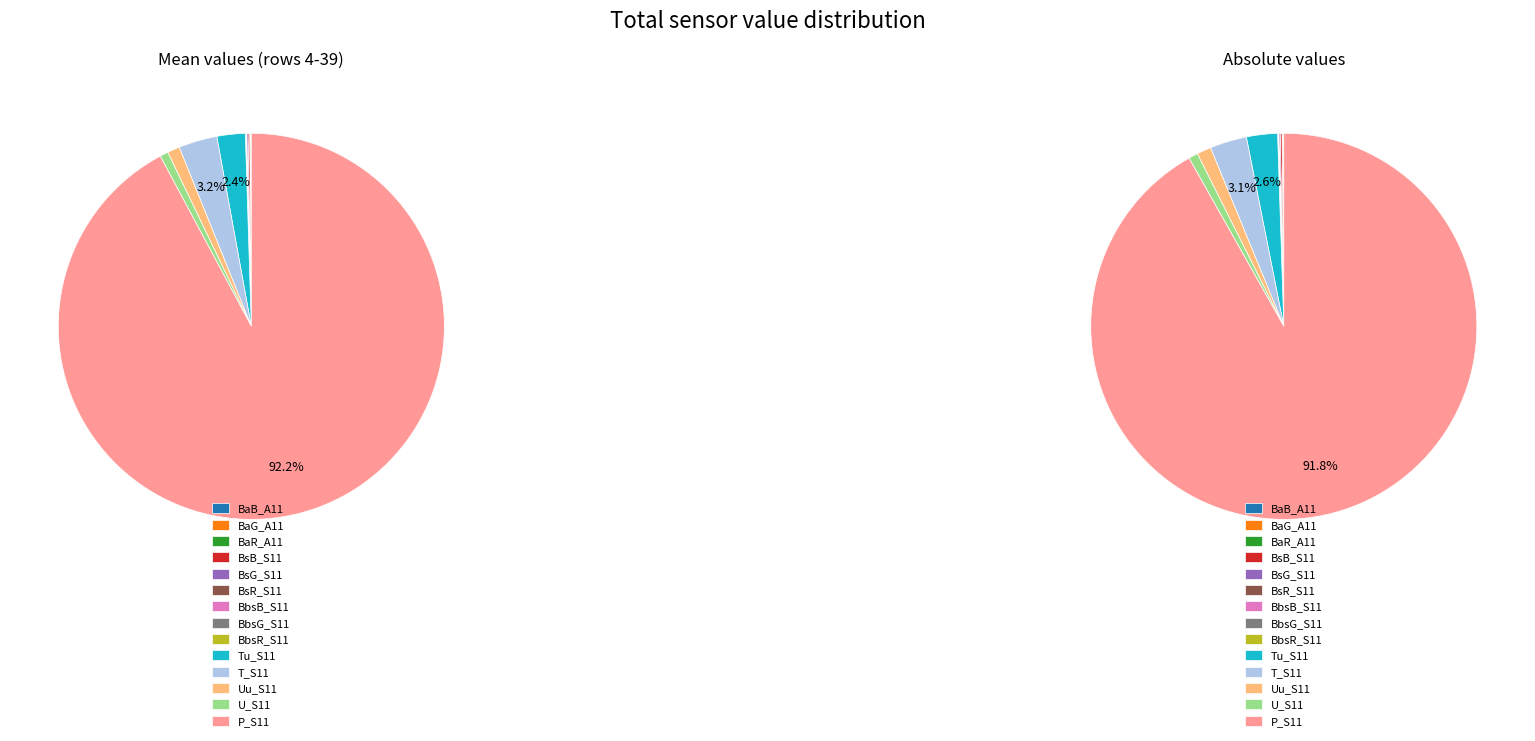

Which category has the biggest portion of the pie?

P_S11